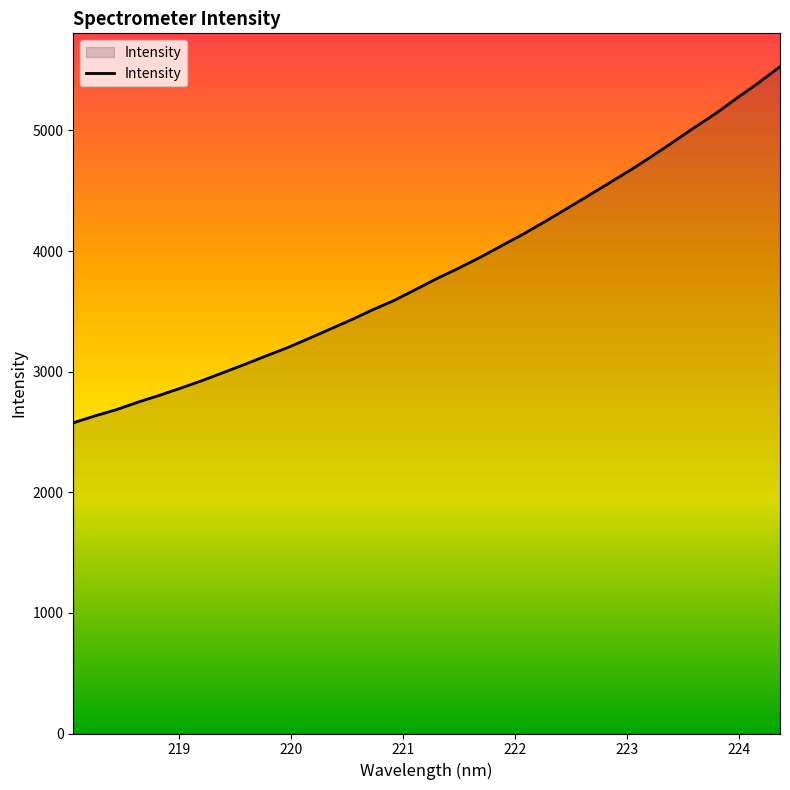

What is the difference between the maximum and minimum values?

2952.7